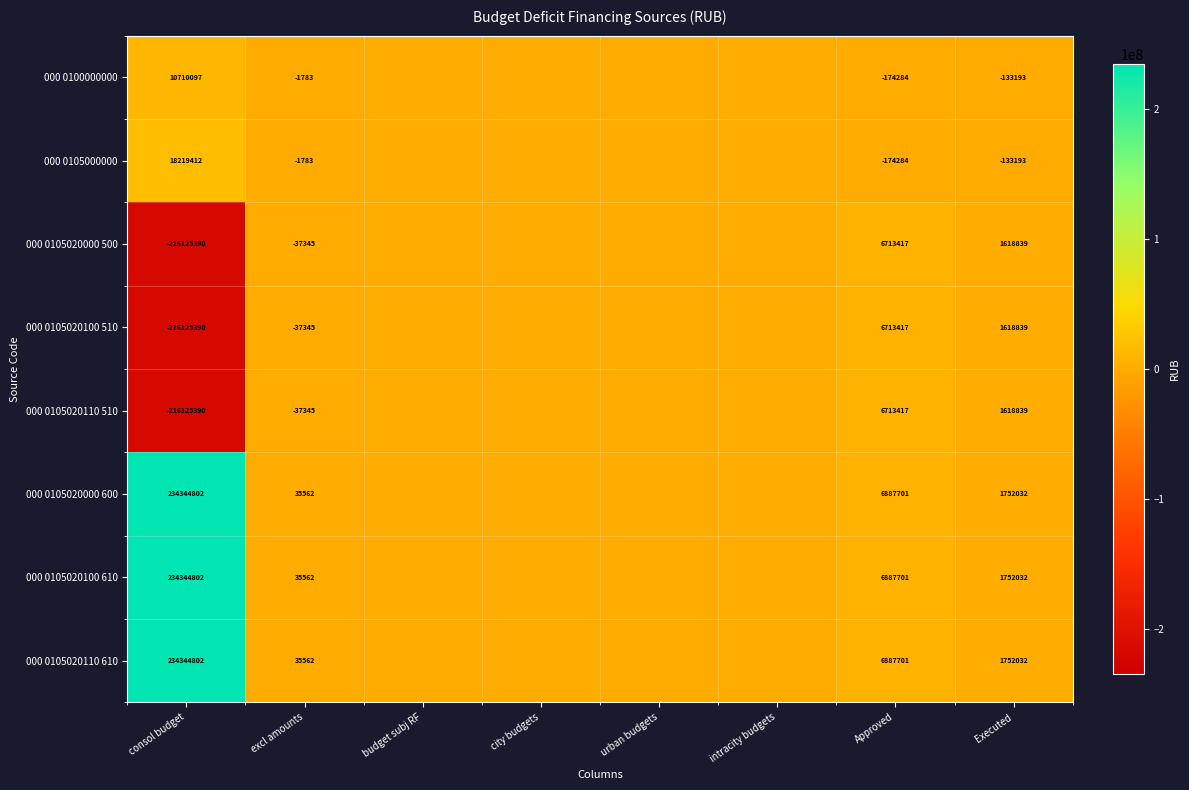

Between Executed and budget subj RF, which is larger?

budget subj RF